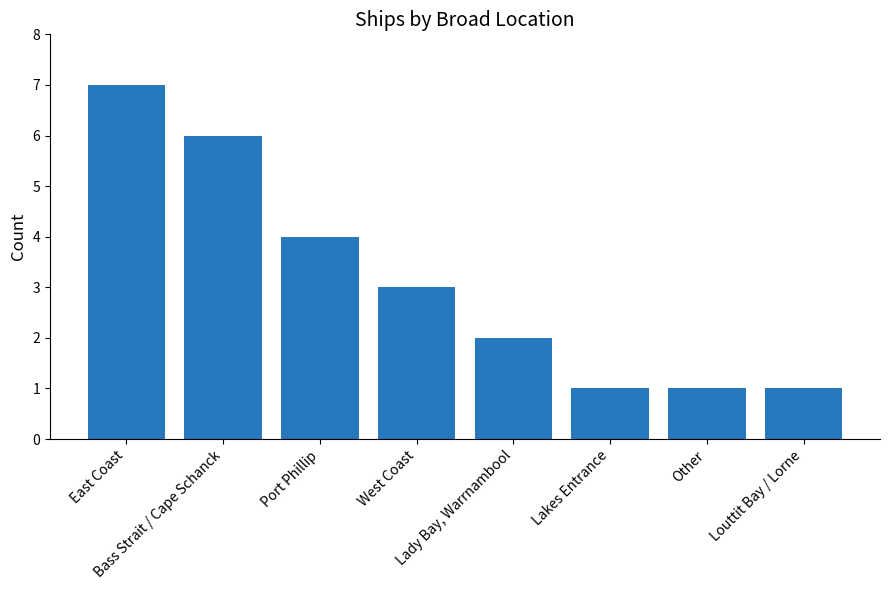

How many values are between 1 and 6?

7